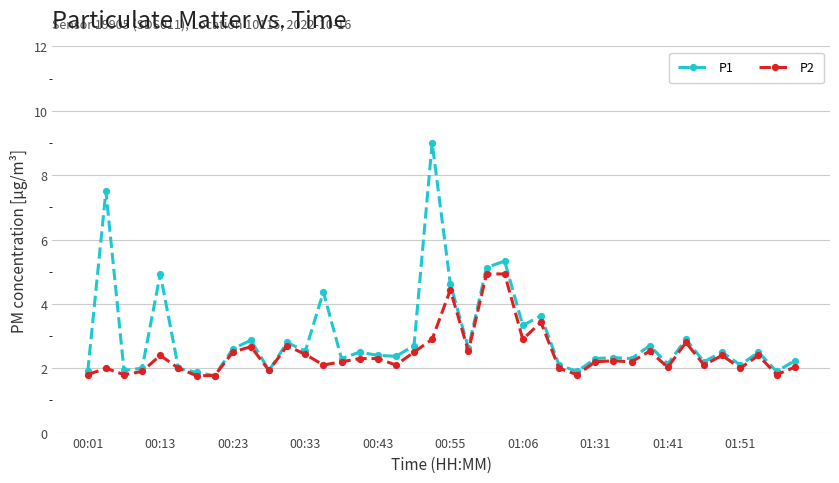

True or false: P1 has more than 0 interior local peaks.

True